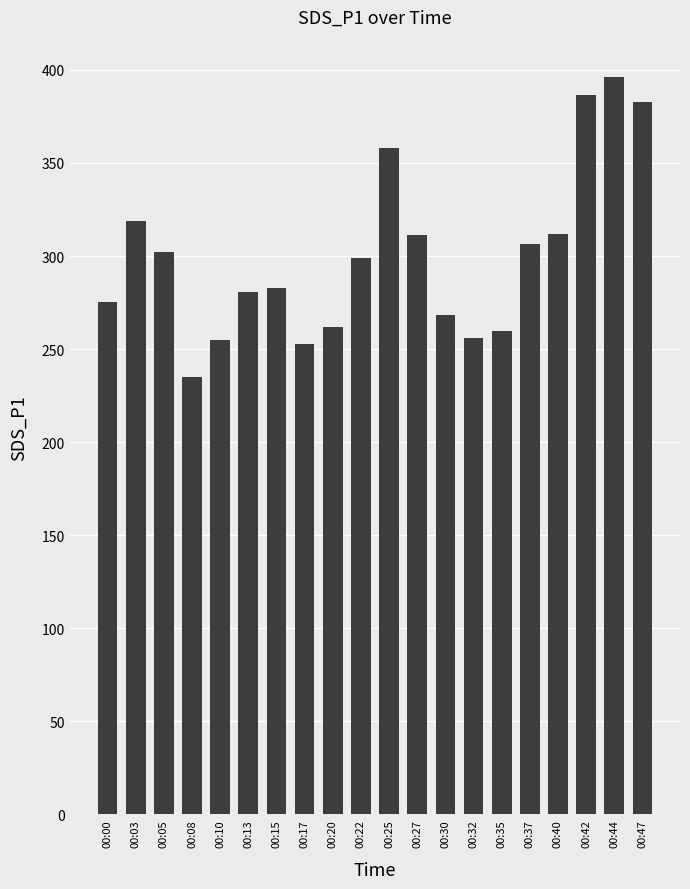

What is the minimum value shown in the chart?

235.2